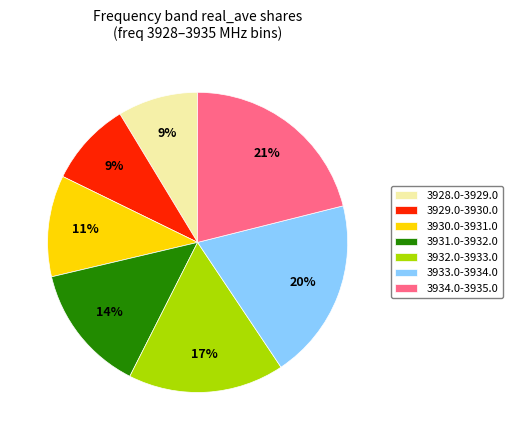

Is there a majority slice in this chart?

No